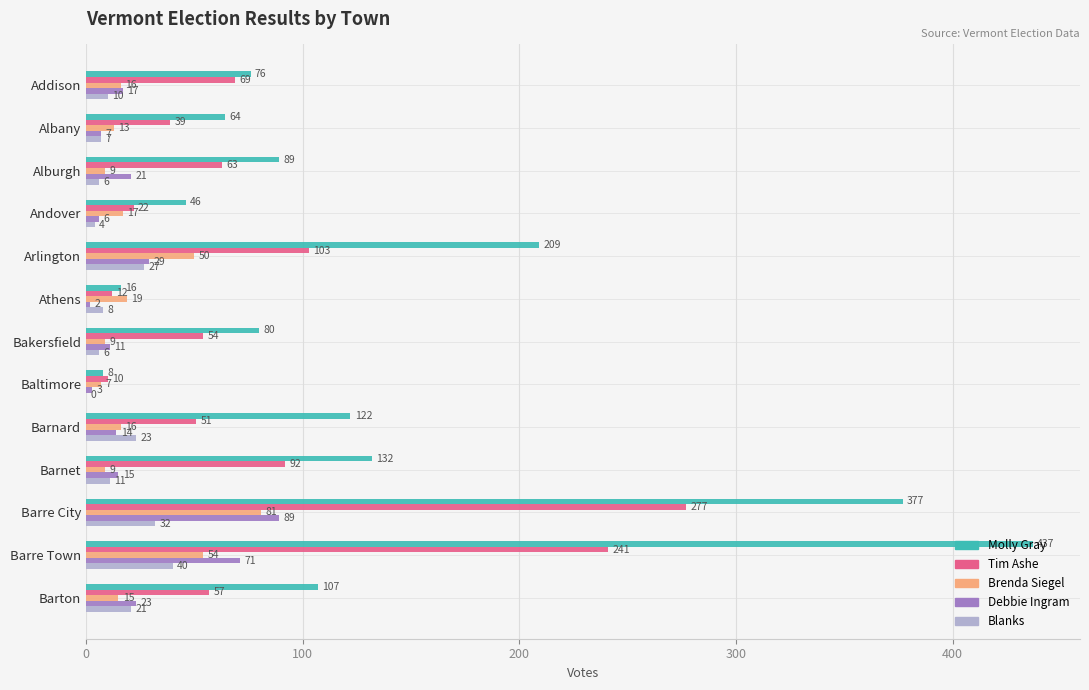

Between Barre City and Barre Town, which series saw the biggest shift?

Molly Gray